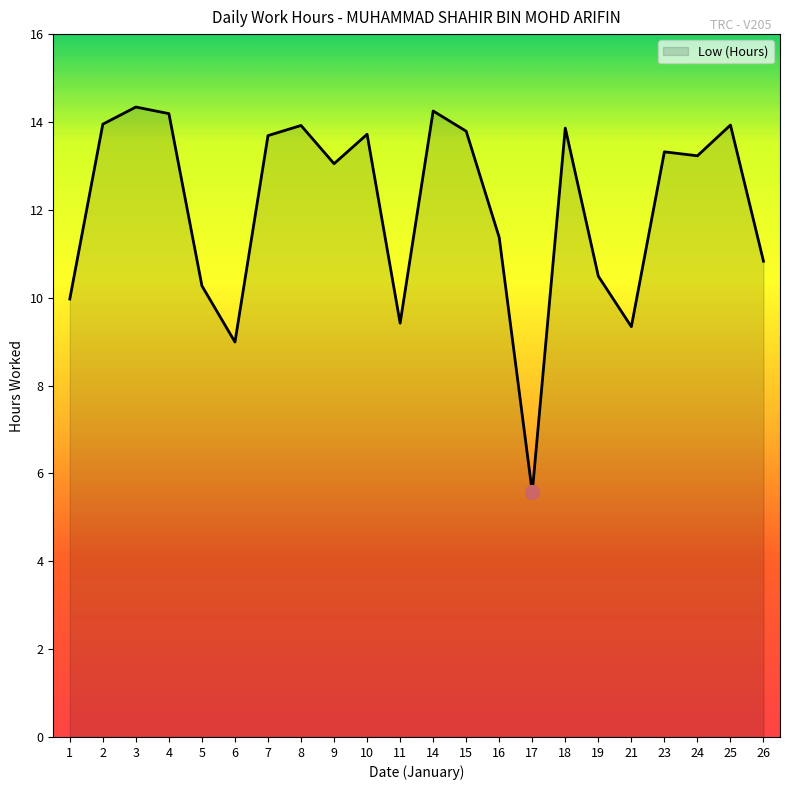

Which category has the lowest value across all series?

17